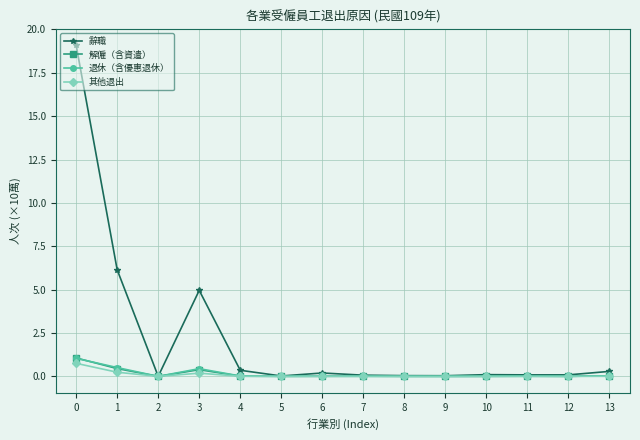

What is the total value across all series at 0?

21.9